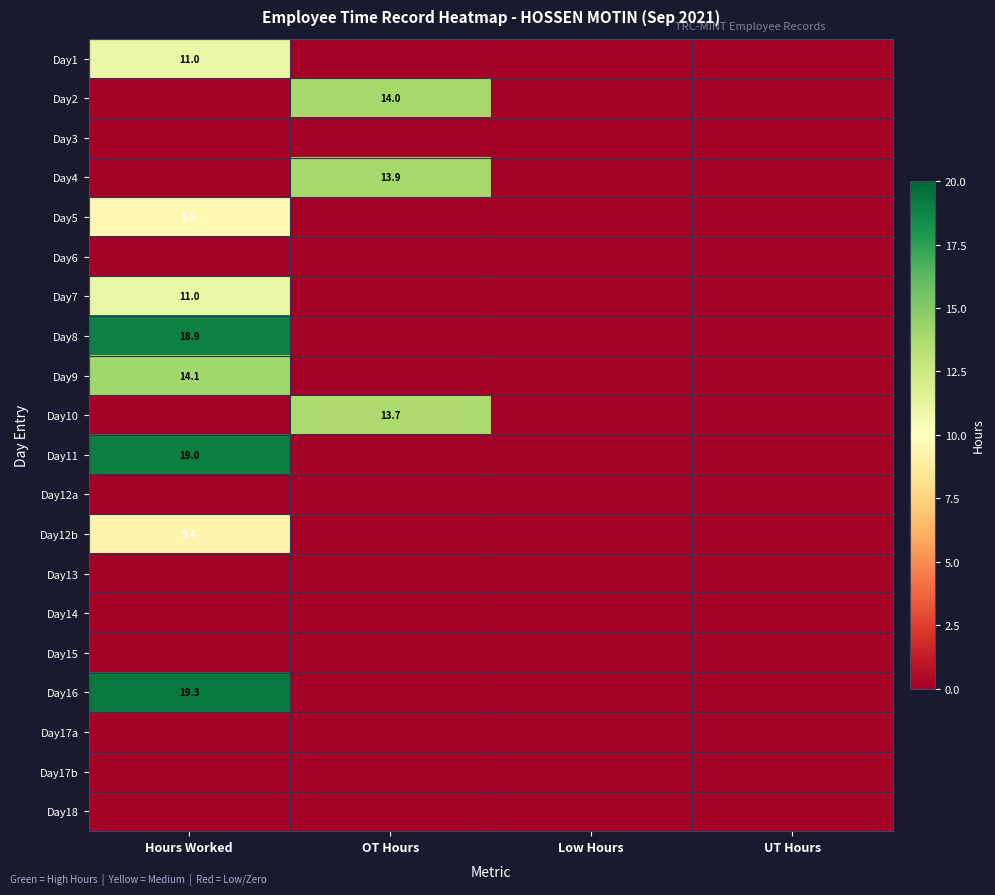

The Day16 series shows 6.3 at Hours Worked. True or false?

False